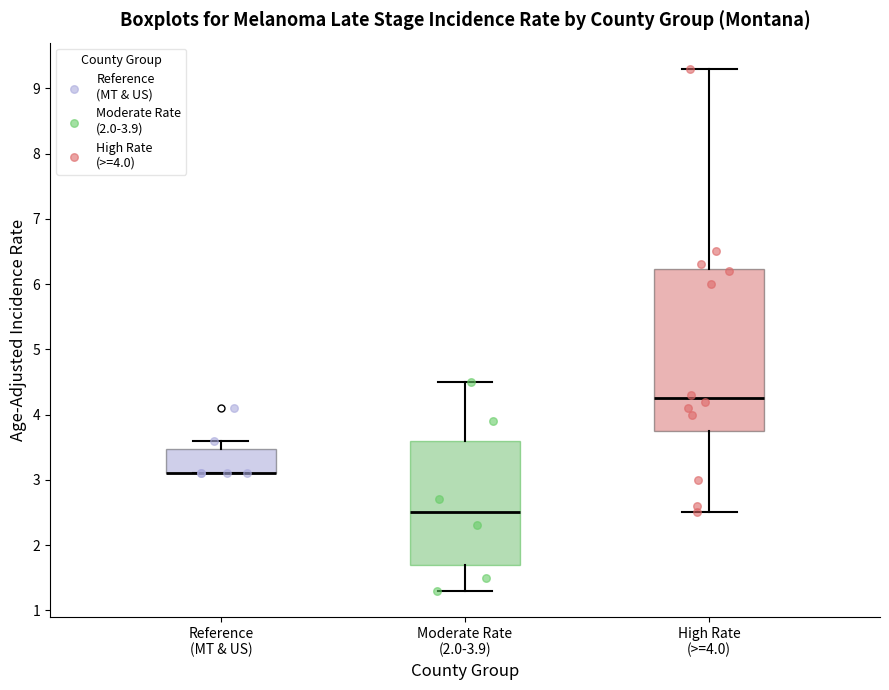

Reading left to right, transcribe this box plot: for each box, give where its median line is, the range the box spans, and where its two whiskers end, as read against the y-axis. The values are not printed on the chart, so give them approximately, as read against the axis.

Reference (MT & US): median 3.1 (drawn on the box's lower edge), box 3.1 to 3.5, whiskers 3.1 to 3.6
Moderate Rate (2.0-3.9): median 2.5, box 1.7 to 3.6, whiskers 1.3 to 4.5
High Rate (>=4.0): median 4.3, box 3.8 to 6.2, whiskers 2.5 to 9.3